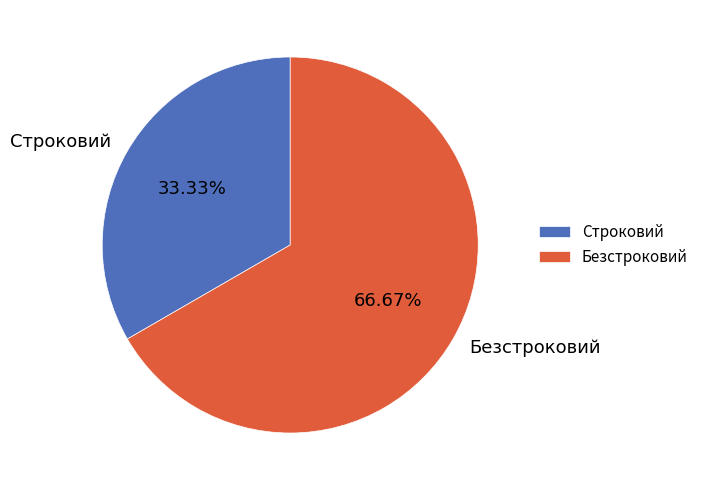

What is the ratio of the value at Строковий to the value at Безстроковий?

0.5